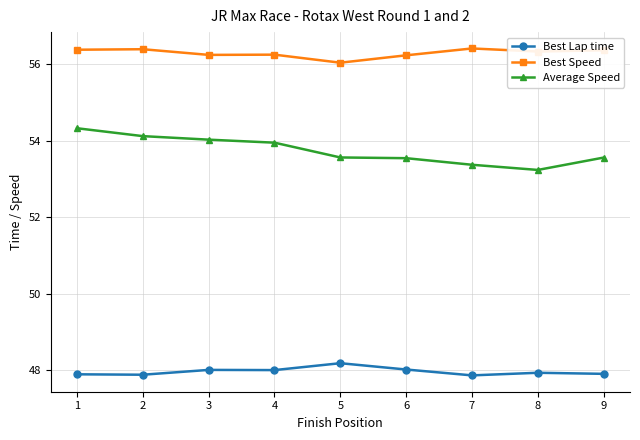

What is the lowest value of the Average Speed series?

53.2